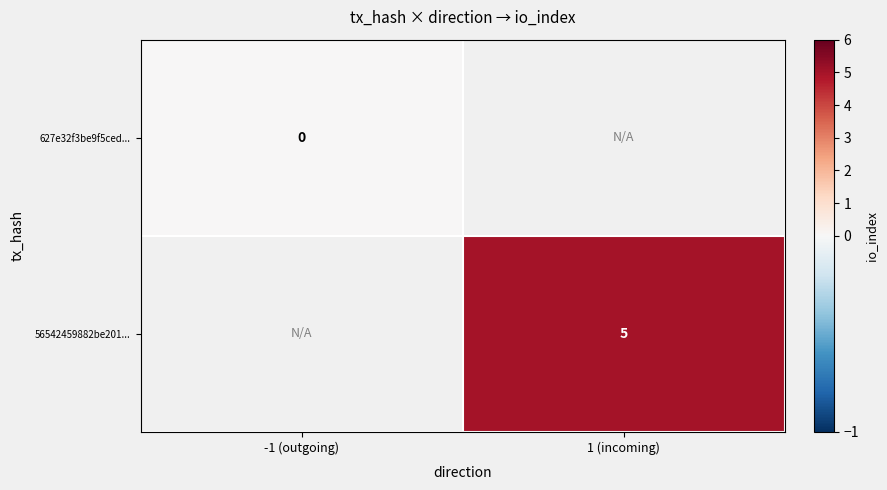

True or false: 56542459882be201... has a value of 5 at 1 (incoming).

True